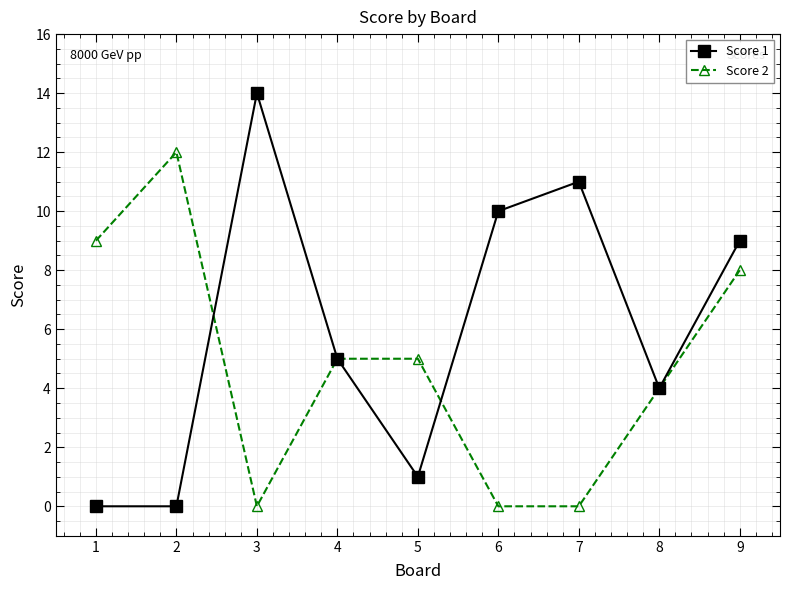

Where does the Score 1 series first go above 5?

3